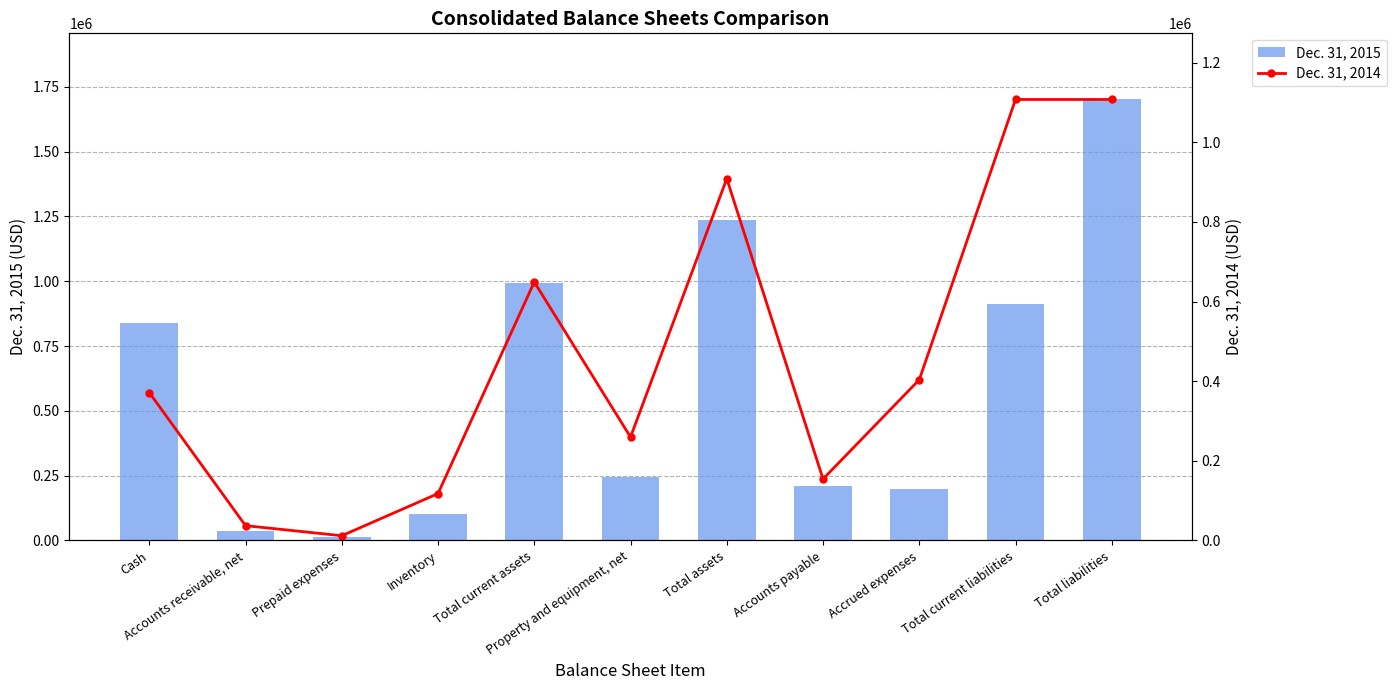

At which label is Dec. 31, 2015 closest to 858120?

Cash